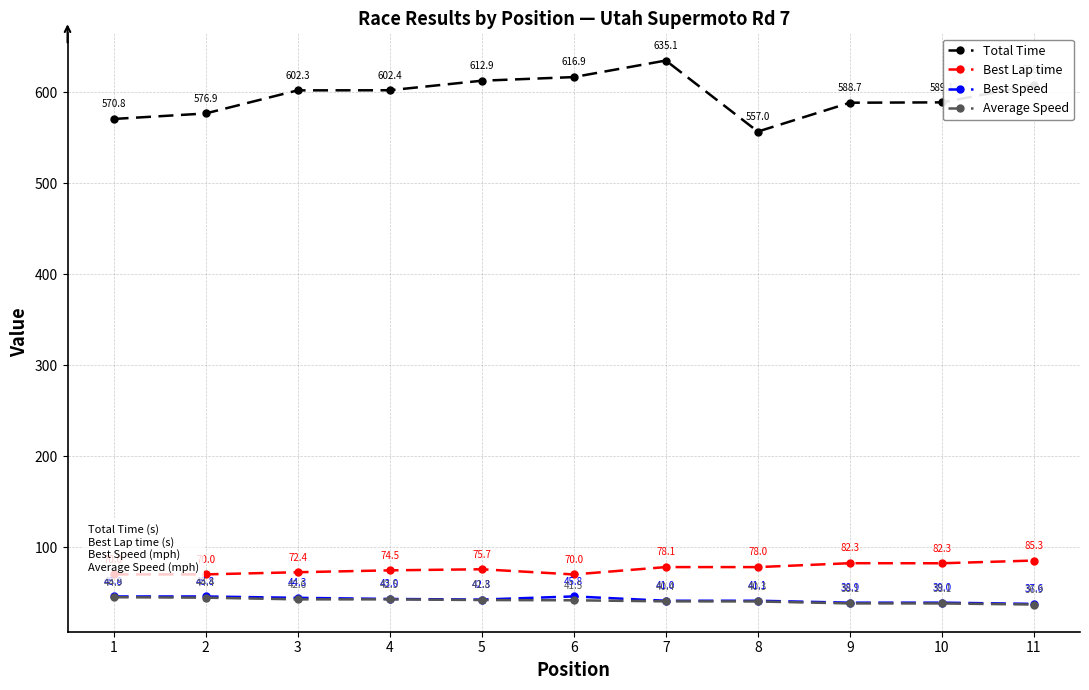

The Best Lap time series shows 16.7 at 3. True or false?

False